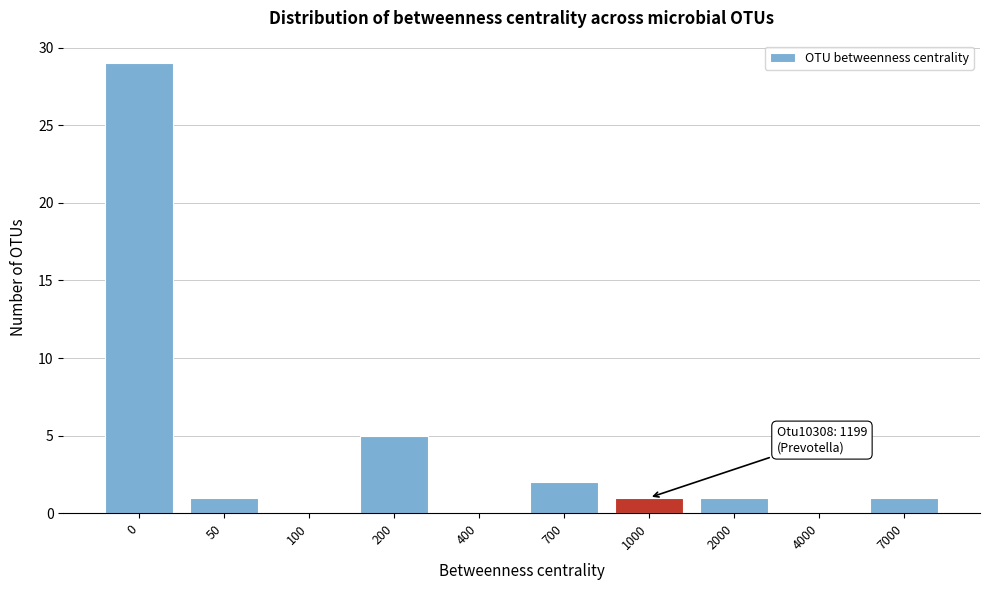

Reading left to right, extract all data points from this chart.

0=29	50=1	100=0	200=5	400=0	700=2	1000=1	2000=1	4000=0	7000=1